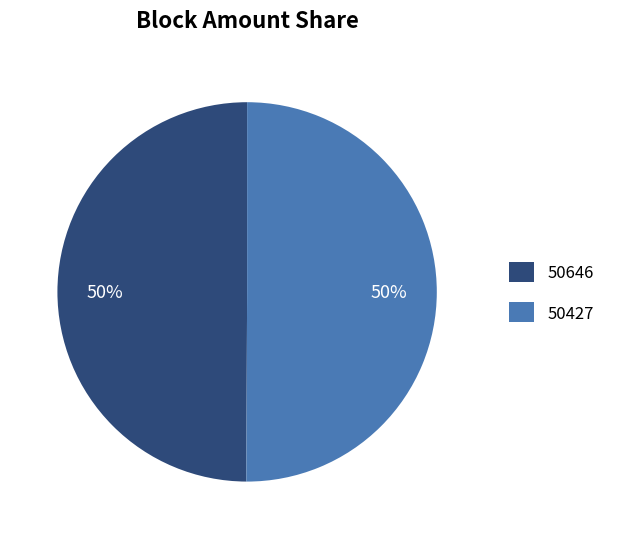

Is the sum of 50427 and 50646 greater than half?

Yes